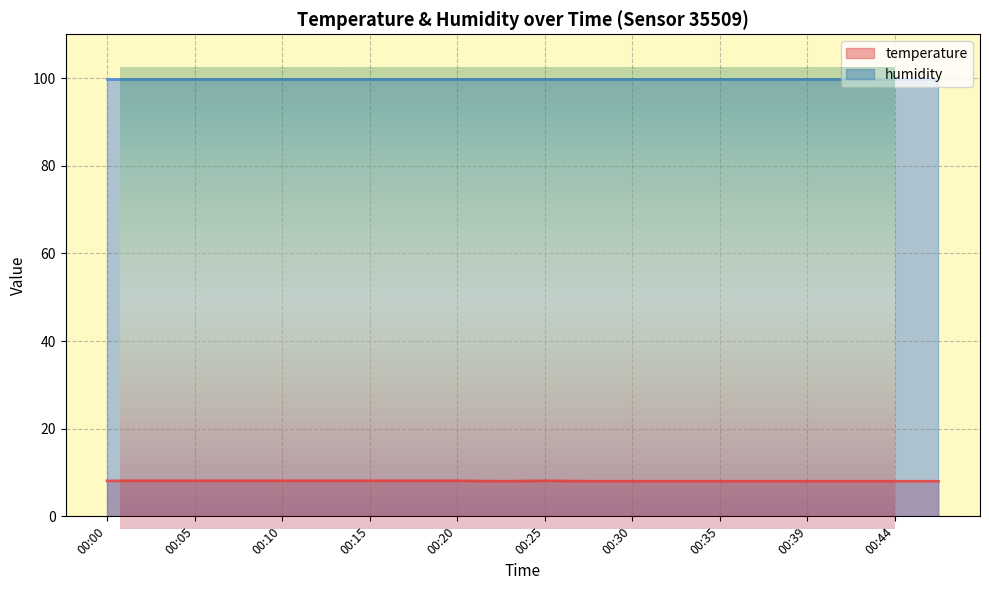

True or false: the data shows 11.9 at 00:10.

False